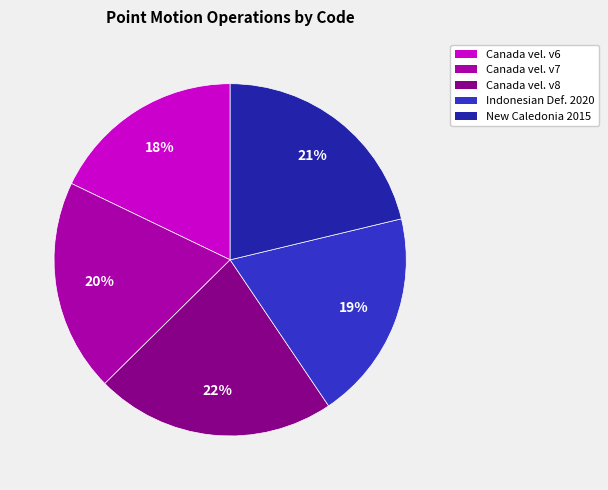

To the nearest percent, what is the difference between the largest and smallest slice percentages?

4%